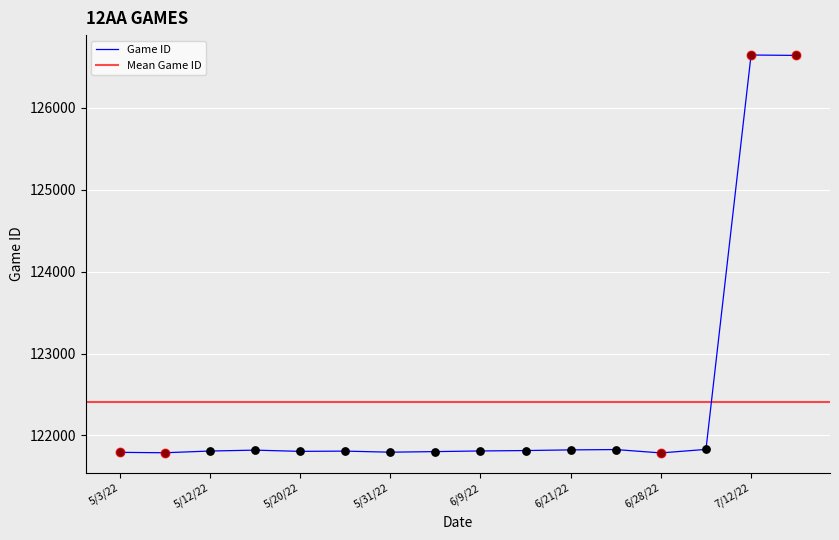

The value of Game ID at 6/21/22 is 179959. True or false?

False